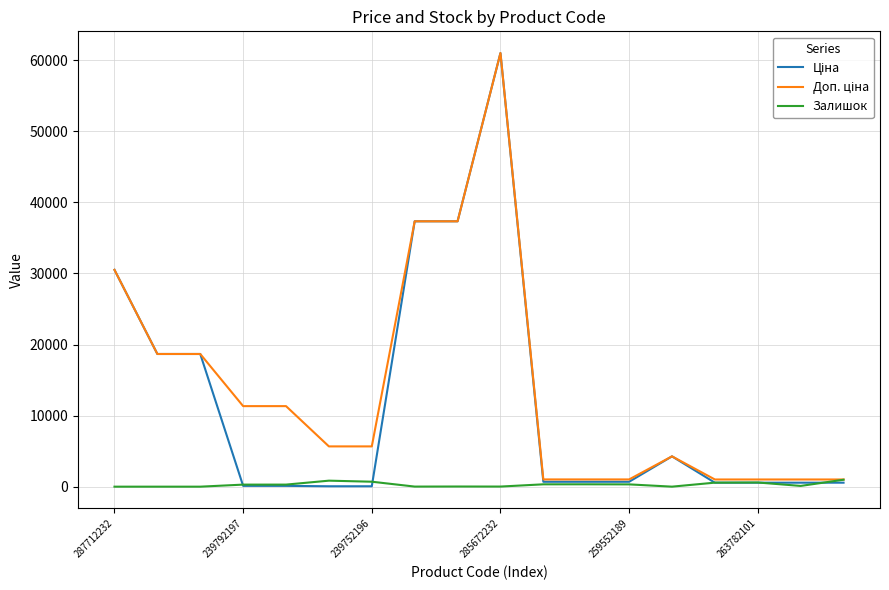

What is the greatest value displayed?

61024.7